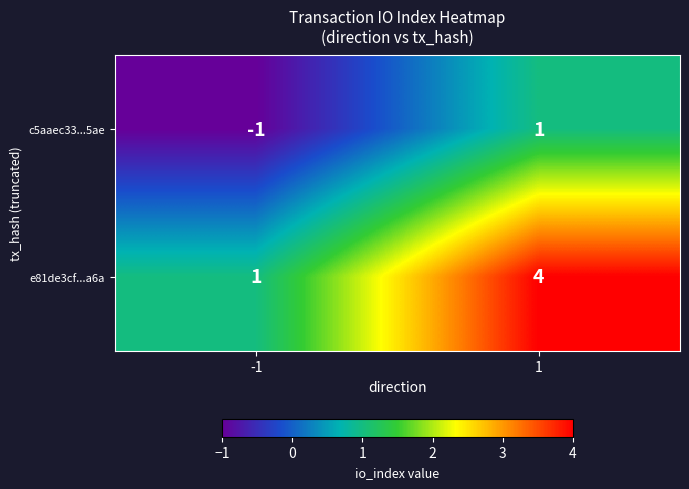

Which category has the lowest value across all series?

-1